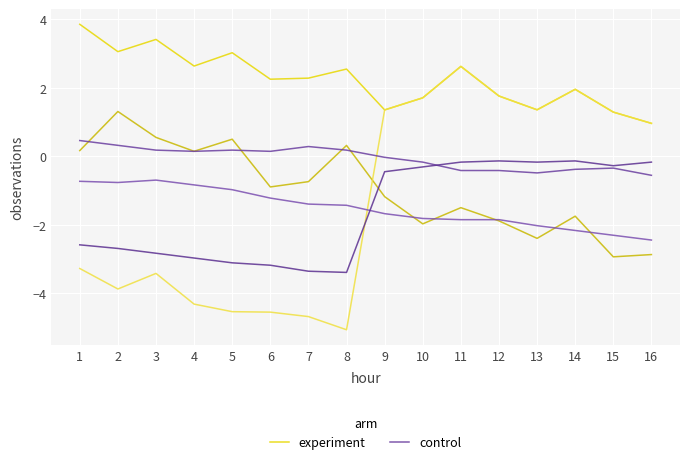

At which label is experiment closest to 2?

14